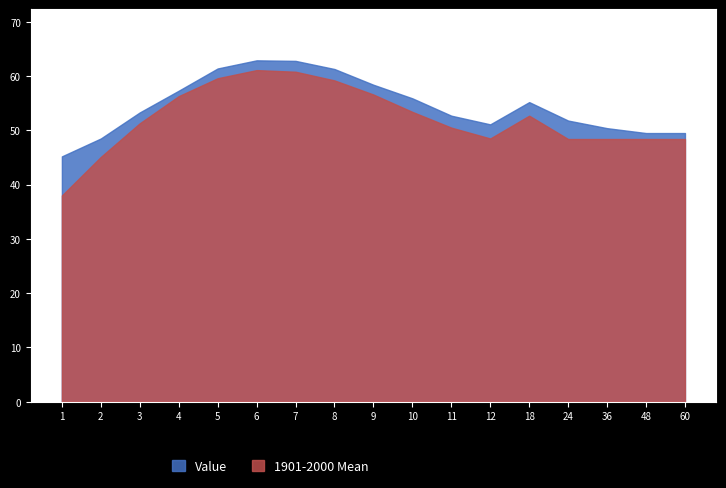

At which label does Value reach its peak?

6